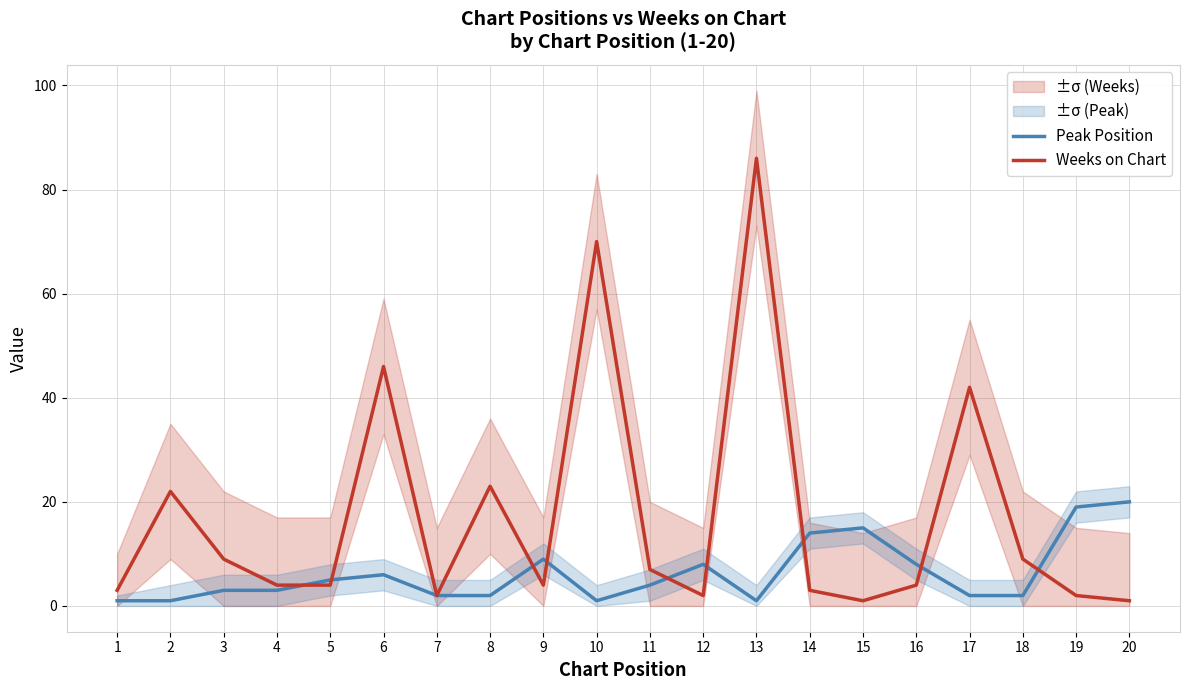

What is the difference between the maximum and minimum values in the Weeks on Chart series?

85